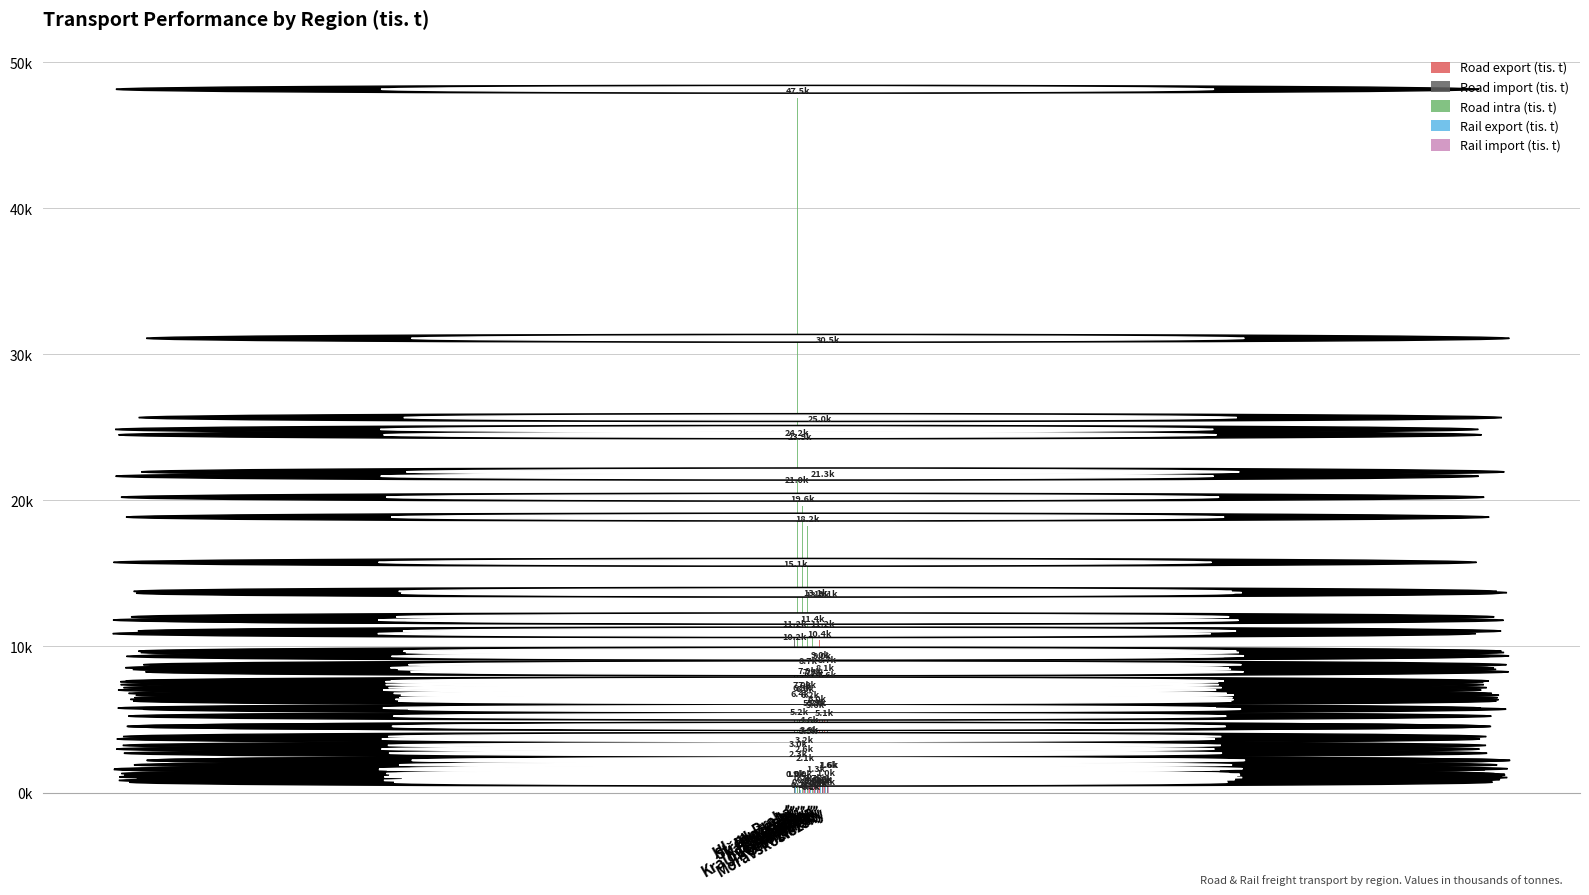

What are all the series names shown in the legend?

Road export (tis. t), Road import (tis. t), Road intra (tis. t), Rail export (tis. t), Rail import (tis. t)